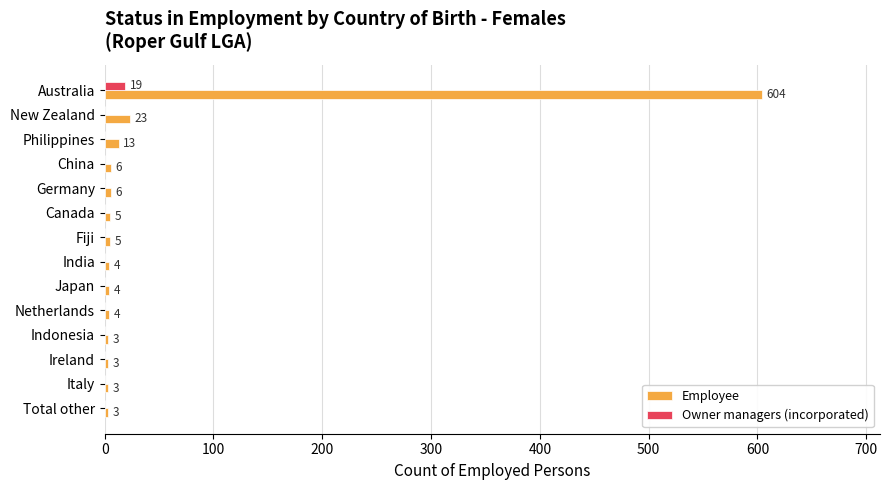

Is the value of Owner managers (incorporated) at Indonesia greater than the value of Employee at Ireland?

No